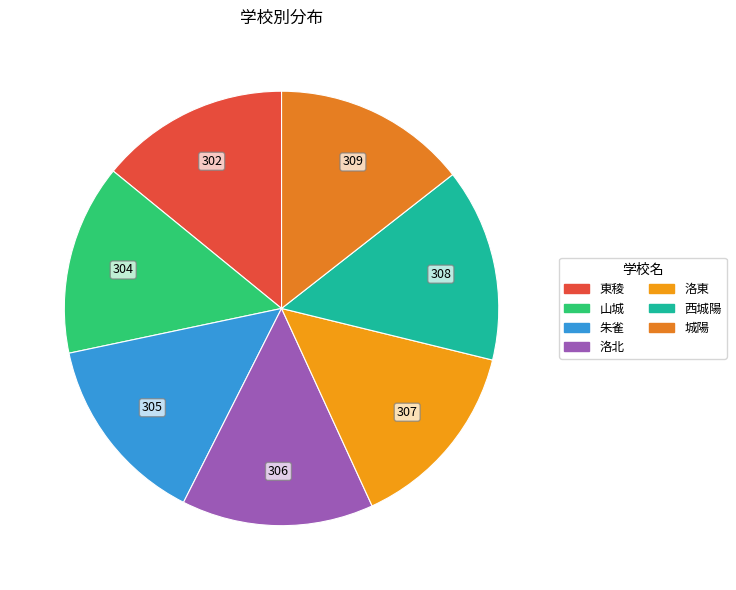

To the nearest percent, what percentage of the pie is 洛東?

14%